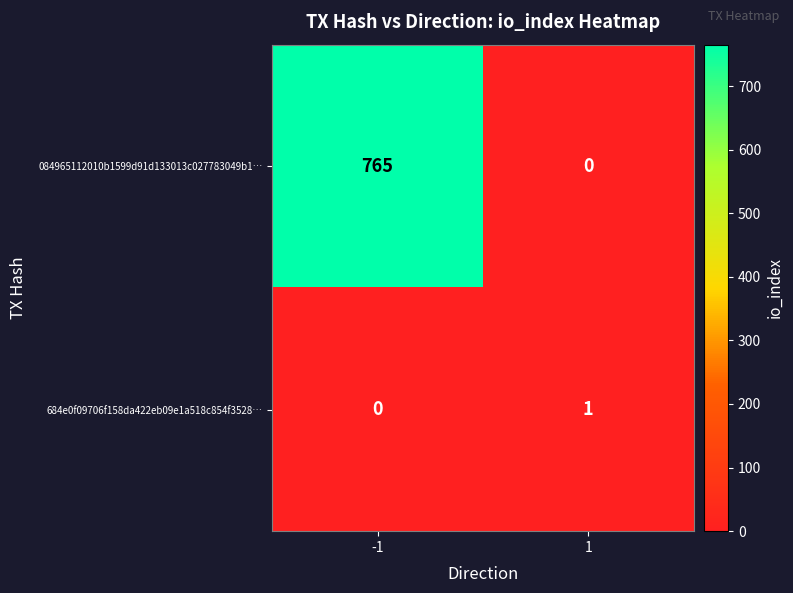

Which series has the largest total across all categories?

084965112010b1599d91d133013c027783049b1…